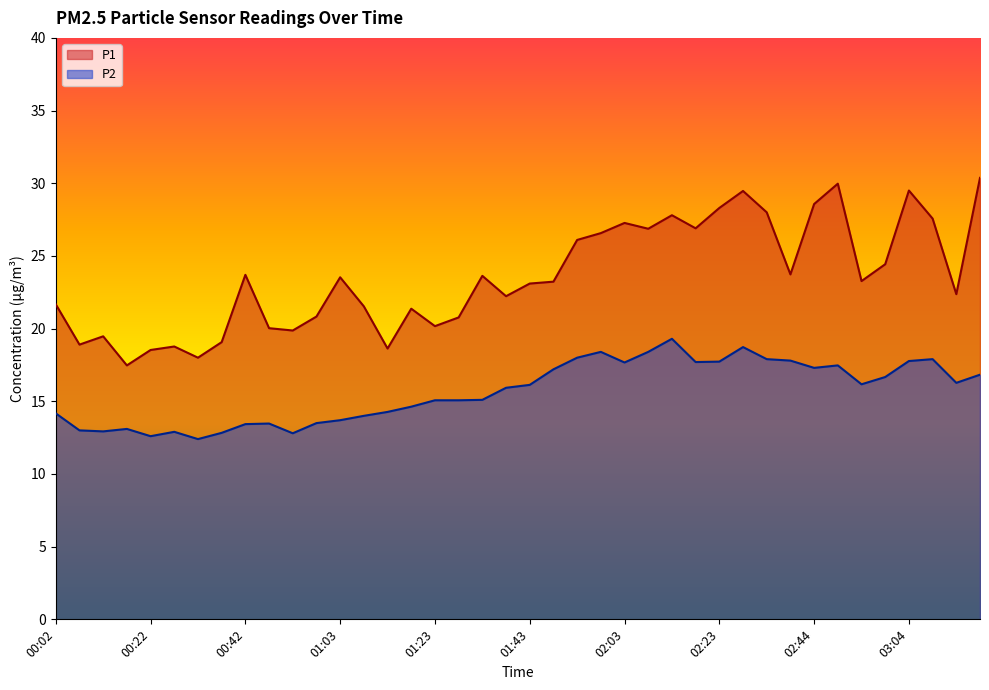

How many lines are shown in the chart?

2